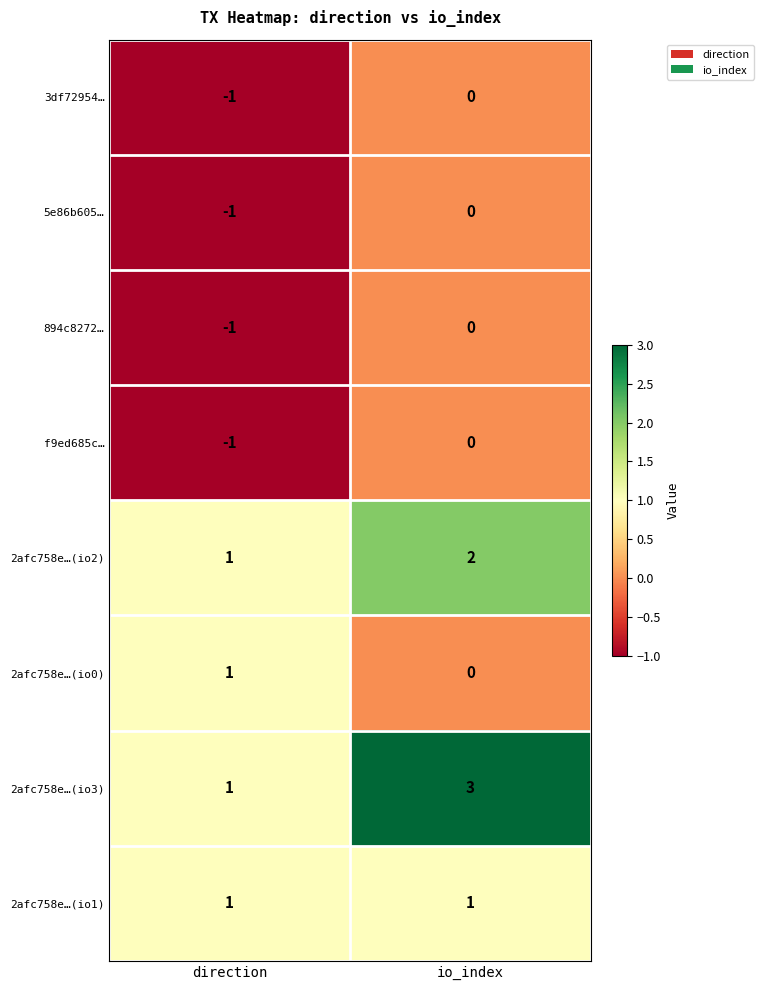

Which series has the largest total across all categories?

2afc758e…(io3)